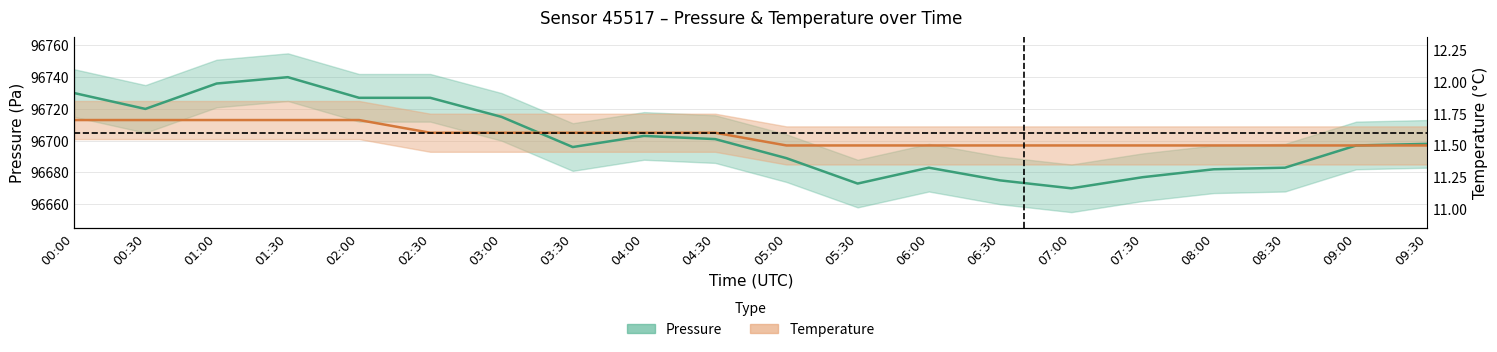

Is it true that temperature equals 66324 at 06:30?

False